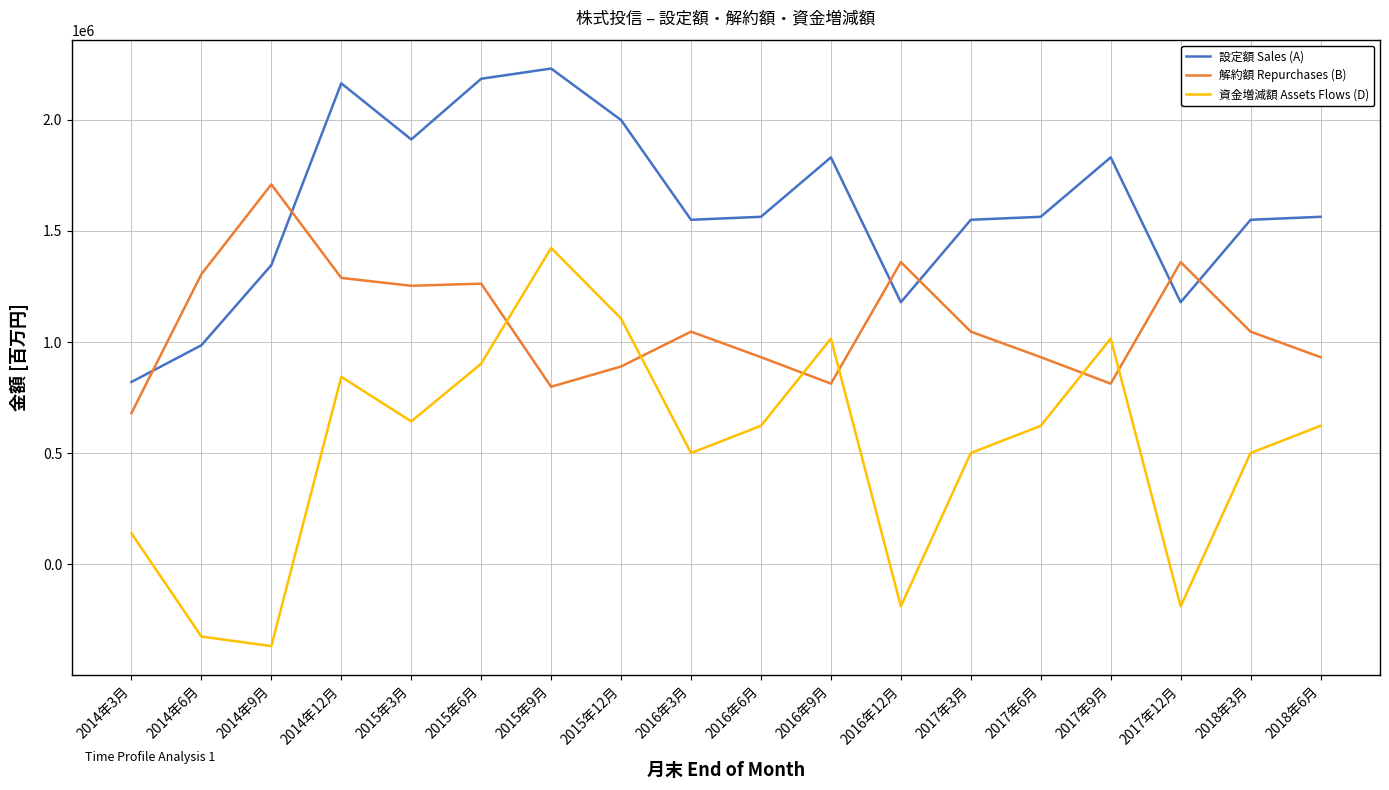

Which category has the highest value in the 設定額 Sales (A) series?

2015年9月